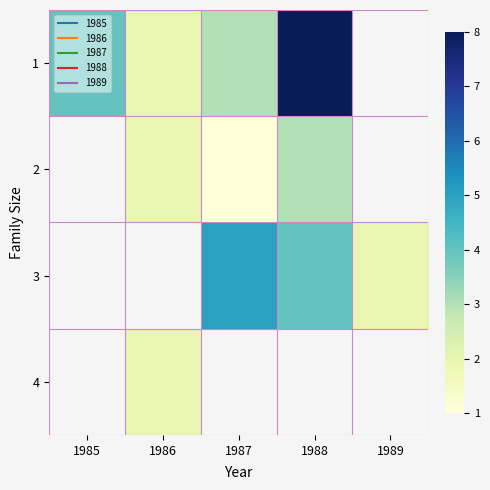

How many data points in 2 are less than 2?

1